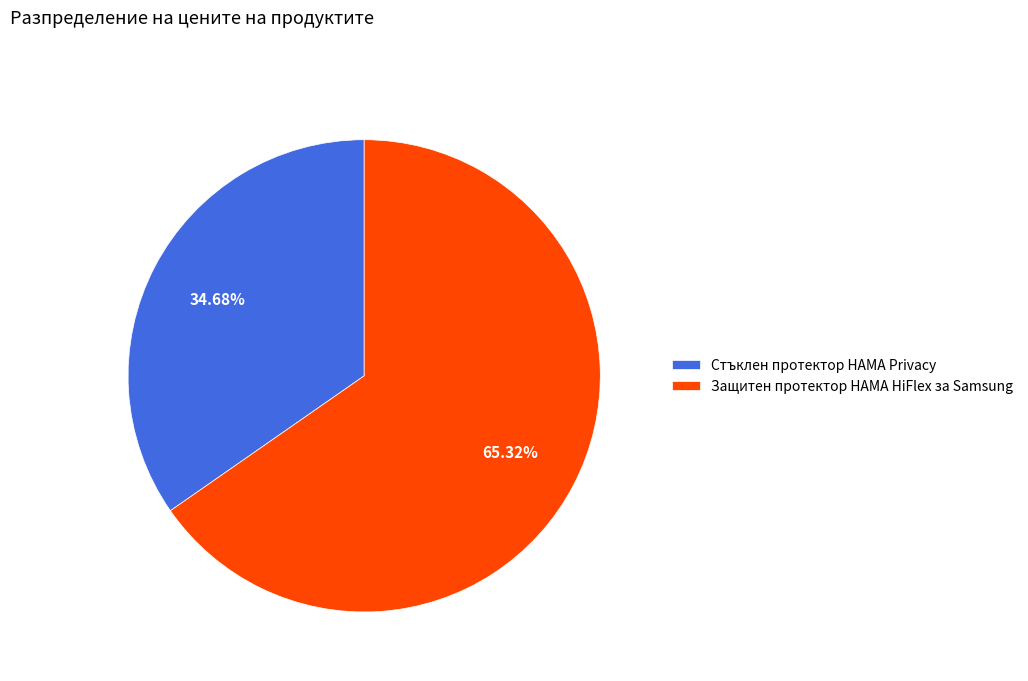

To the nearest percent, what is the average slice percentage?

50%